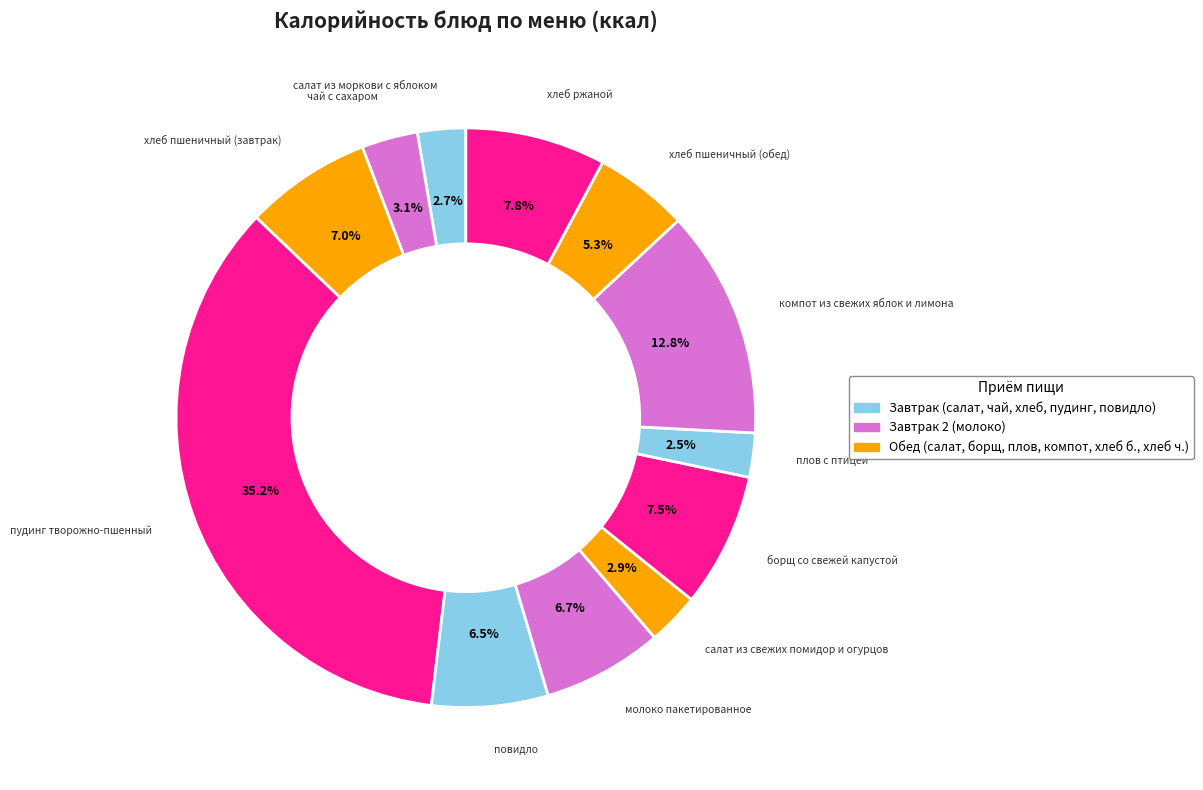

Which slice is the largest?

пудинг творожно-пшенный